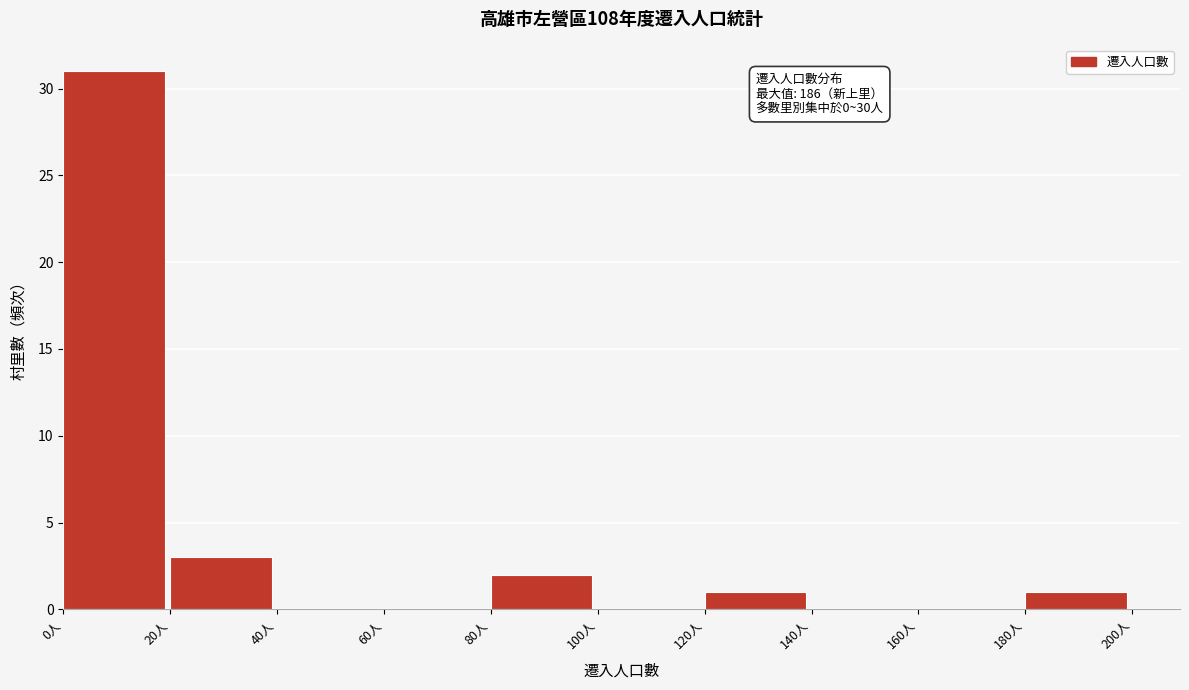

Over which range of the x-axis is the bar tallest?

0 to 20